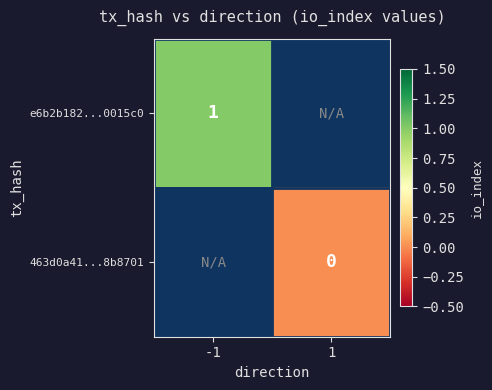

The value of e6b2b182...0015c0 at -1 is 1. True or false?

True